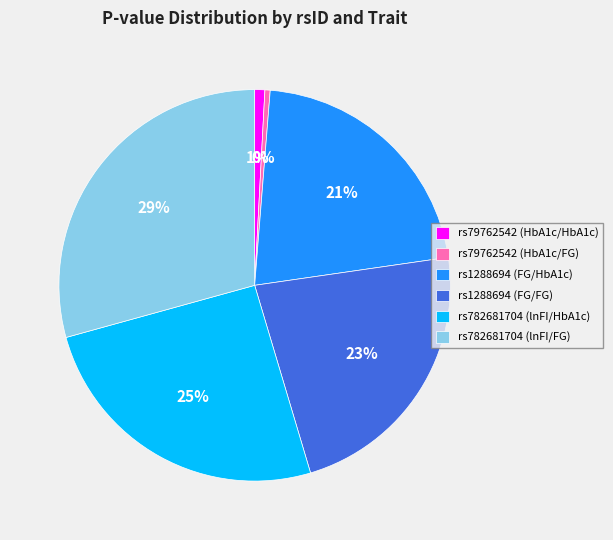

To the nearest percent, what is the difference between the largest and smallest slice percentages?

29%